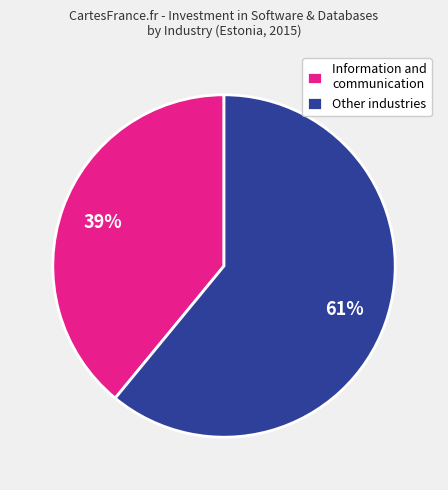

True or false: Information and communication accounts for 39% of the total.

True